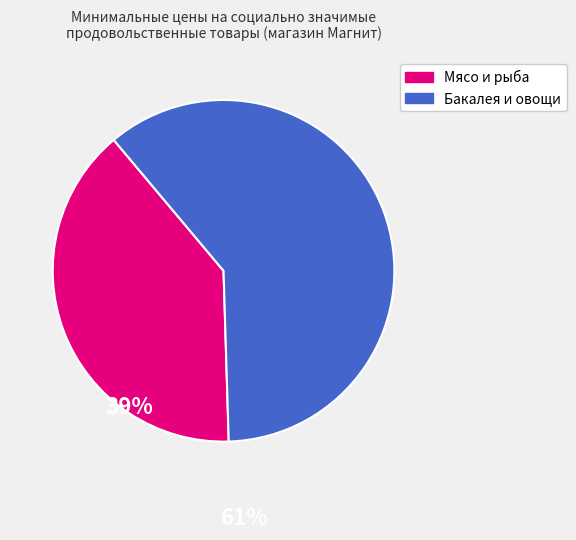

Is there a majority slice in this chart?

Yes